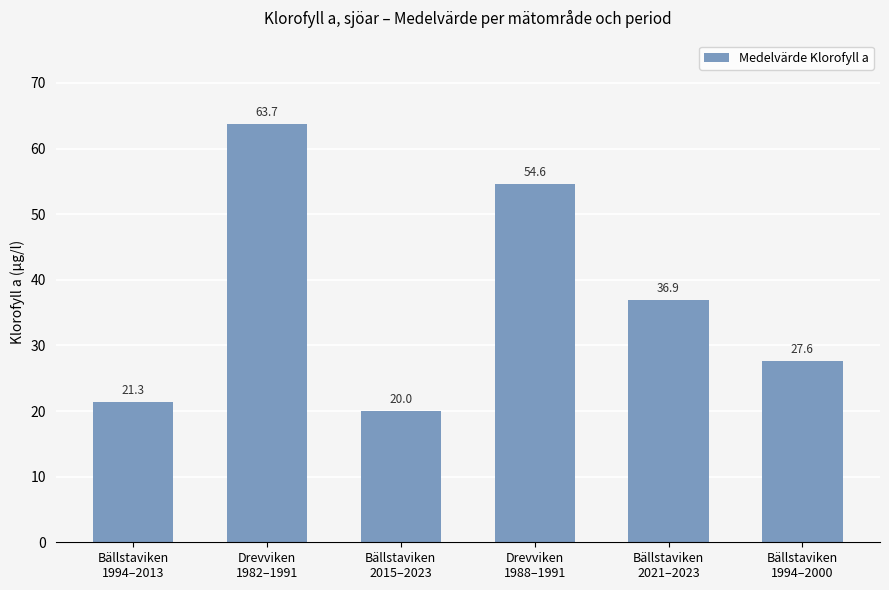

Rank the categories by value from highest to lowest.

Drevviken
1982–1991, Drevviken
1988–1991, Bällstaviken
2021–2023, Bällstaviken
1994–2000, Bällstaviken
1994–2013, Bällstaviken
2015–2023